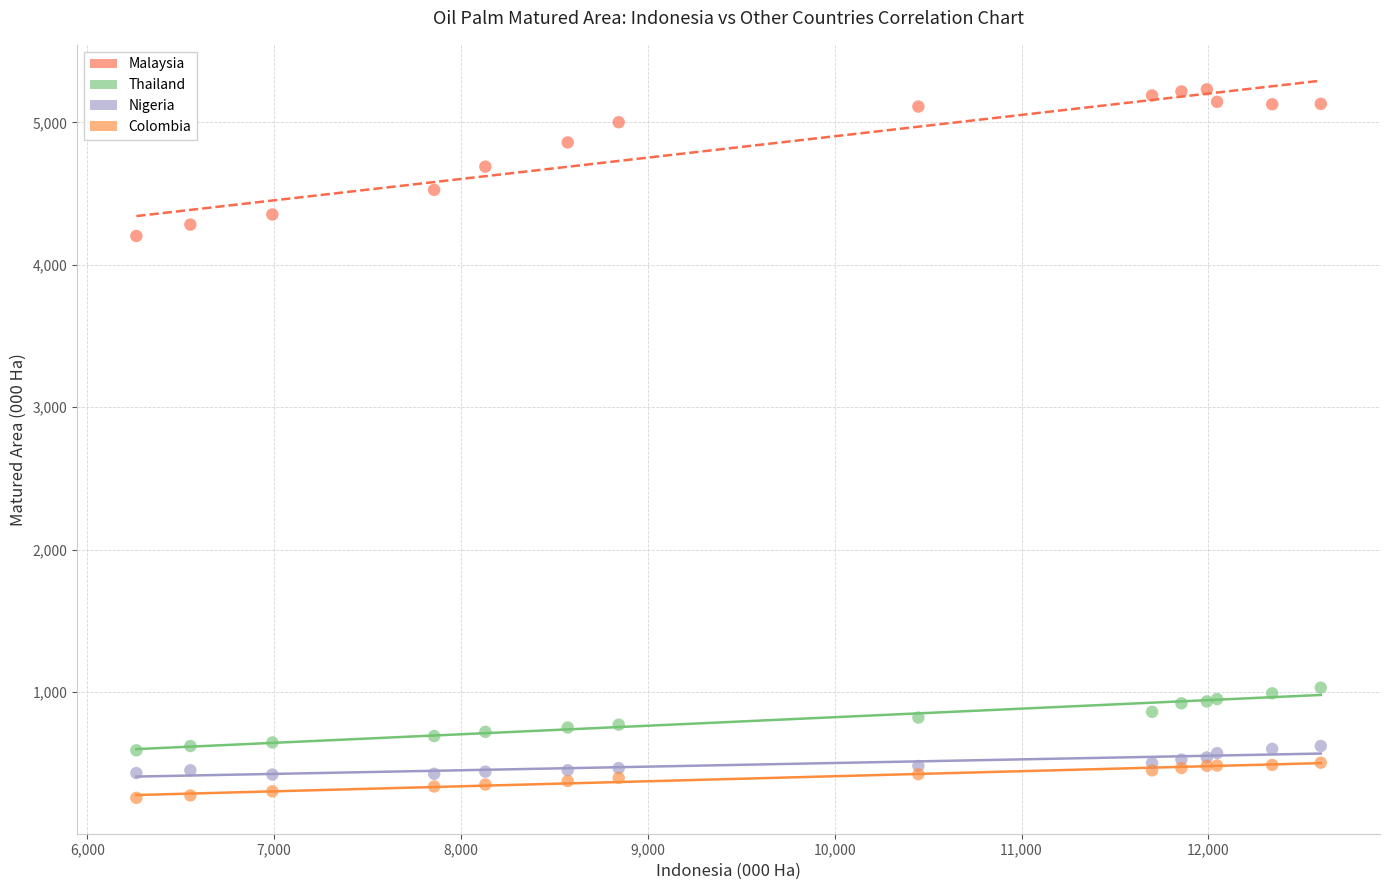

What is the X range (max minus min) for the scatter plot?

6340